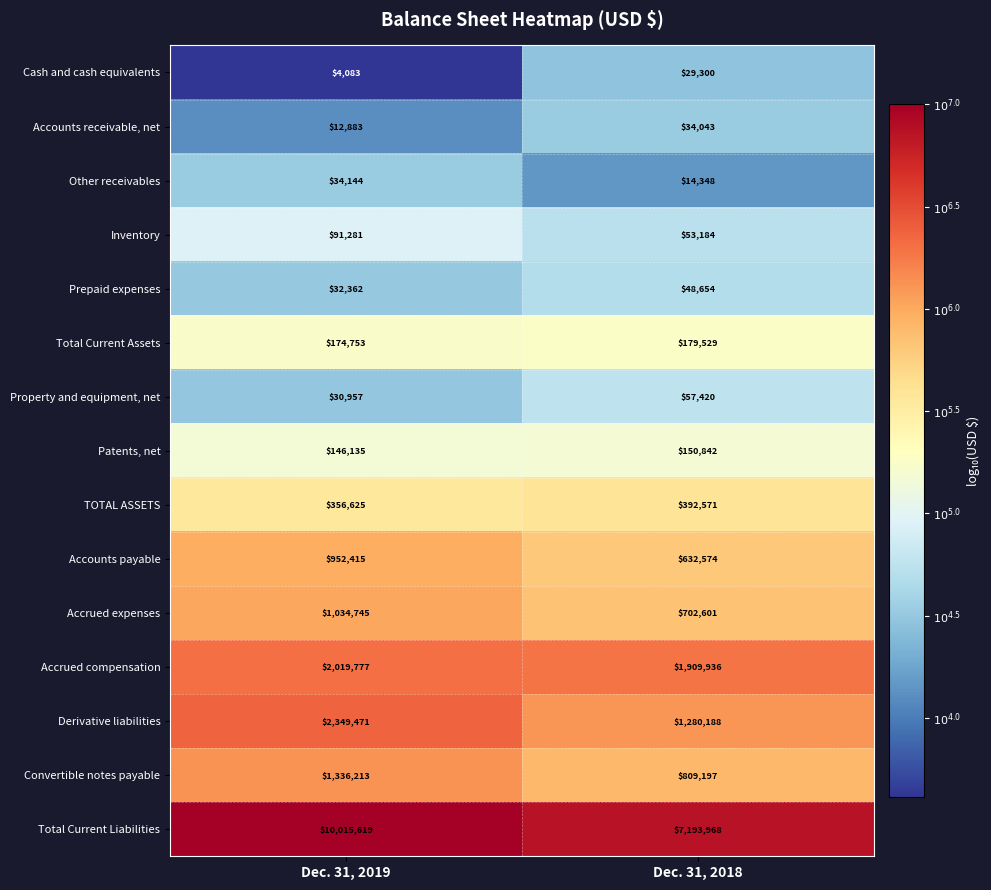

At Dec. 31, 2019, list the series in order from smallest to largest.

Cash and cash equivalents, Accounts receivable, net, Property and equipment, net, Prepaid expenses, Other receivables, Inventory, Patents, net, Total Current Assets, TOTAL ASSETS, Accounts payable, Accrued expenses, Convertible notes payable, Accrued compensation, Derivative liabilities, Total Current Liabilities